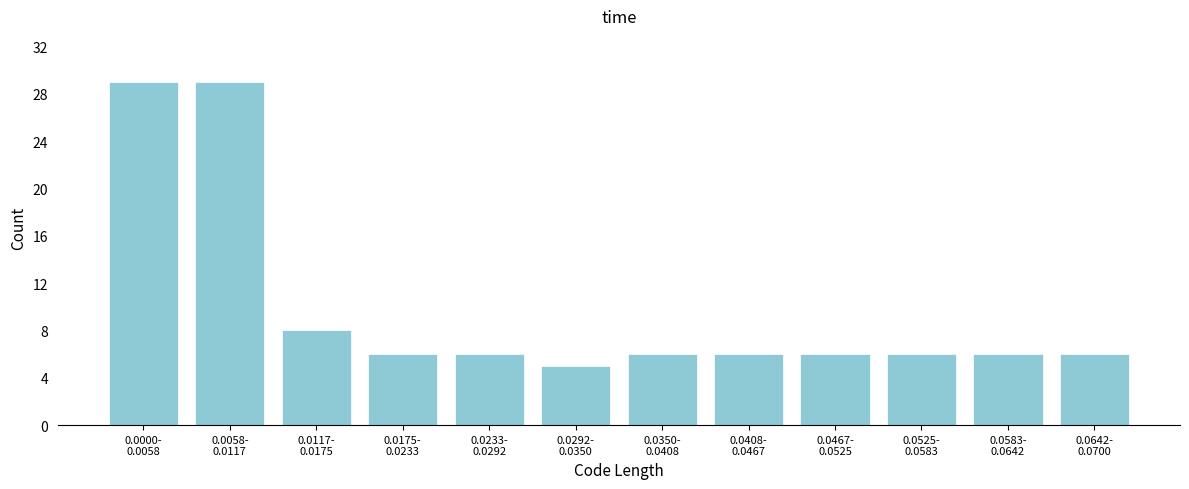

Reading right to left, what are all the values shown in this chart?

6	6	6	6	6	6	5	6	6	8	29	29